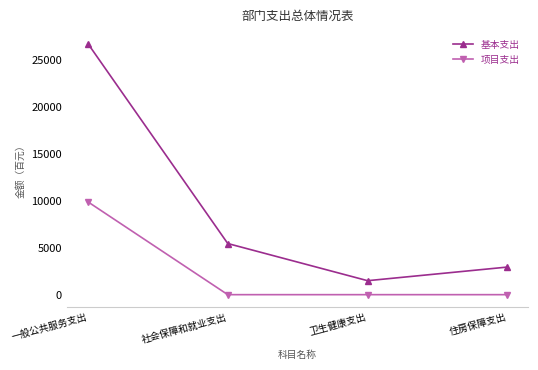

Which series has the largest range (max minus min)?

基本支出